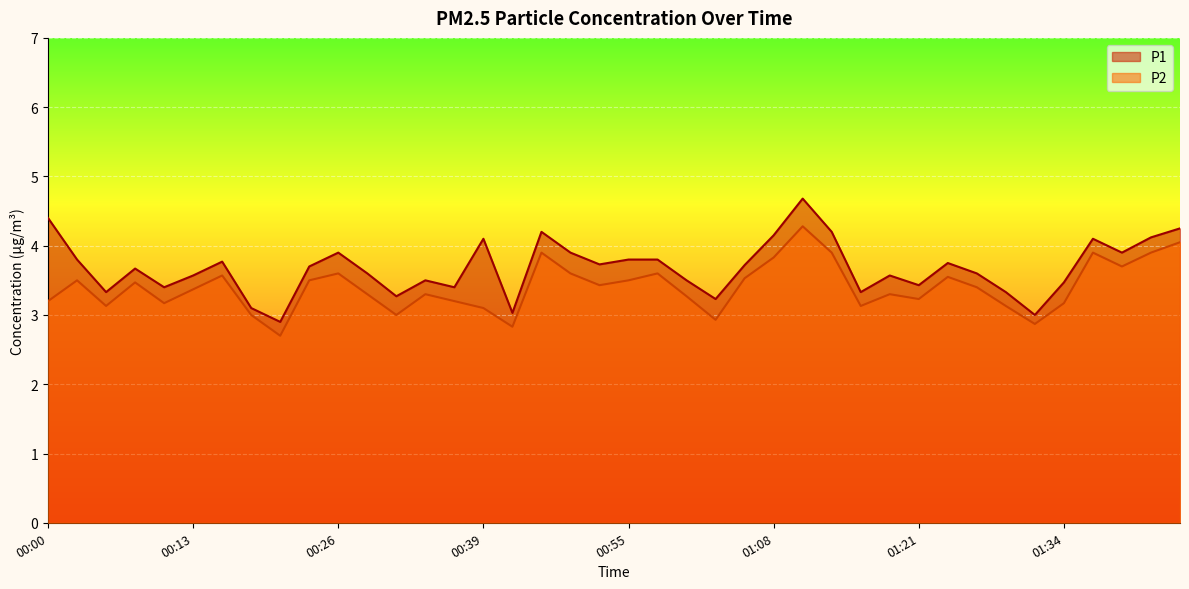

What is the average value of the P1 series?

3.7